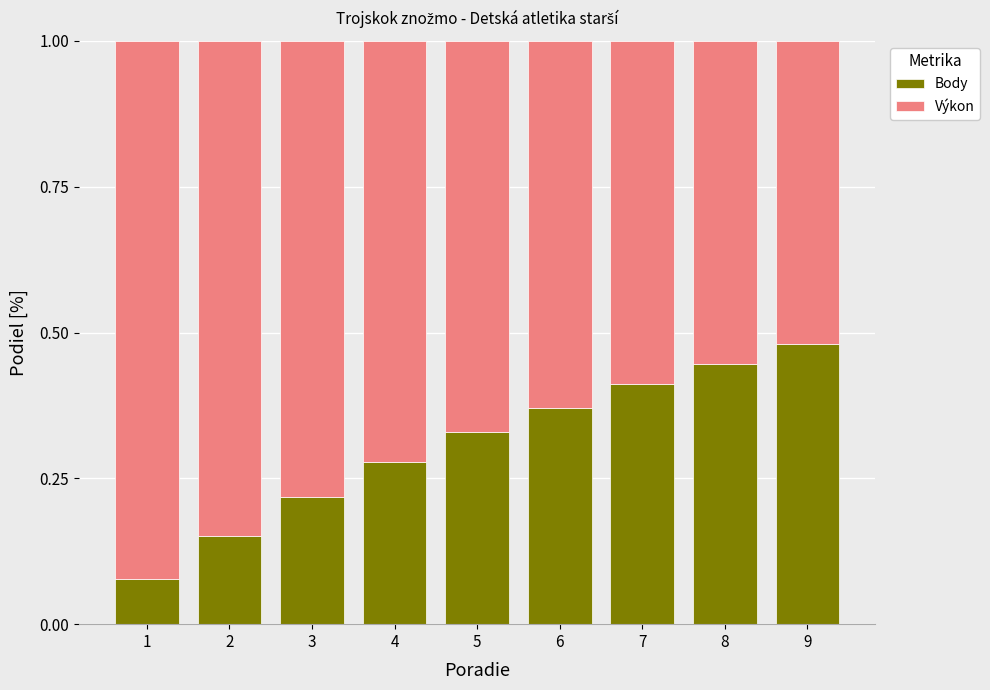

List the labels in order of Body value, largest first.

9, 8, 7, 6, 5, 4, 3, 2, 1